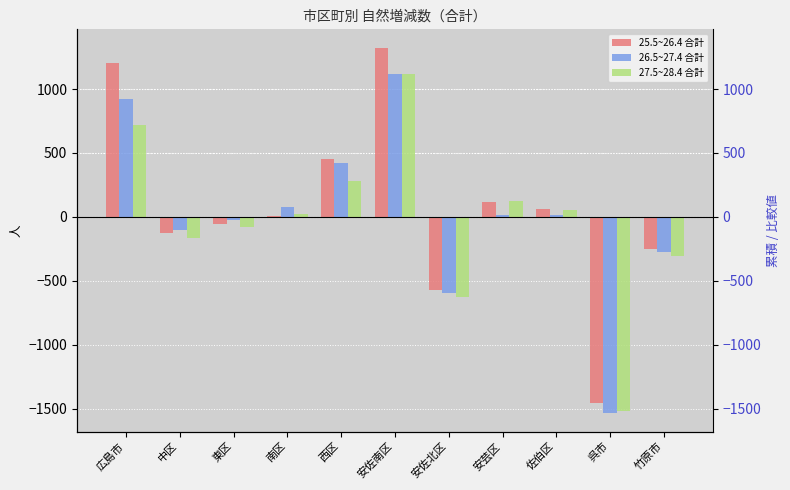

Is it true that 26.5~27.4 合計 equals 1115 at 安佐南区?

True